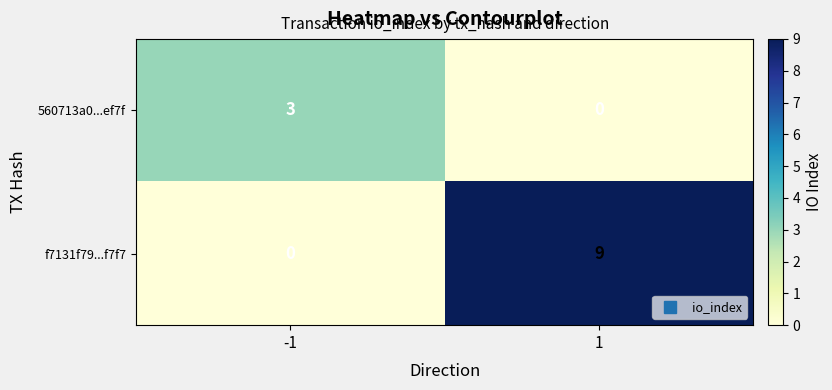

Count the number of categories in the chart.

2